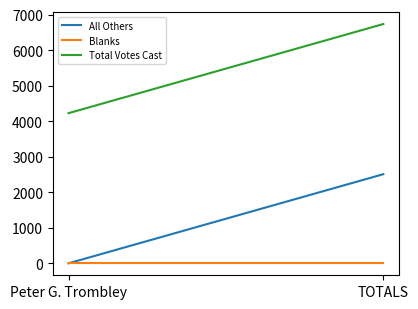

Does the chart display data point markers on the line(s)?

No